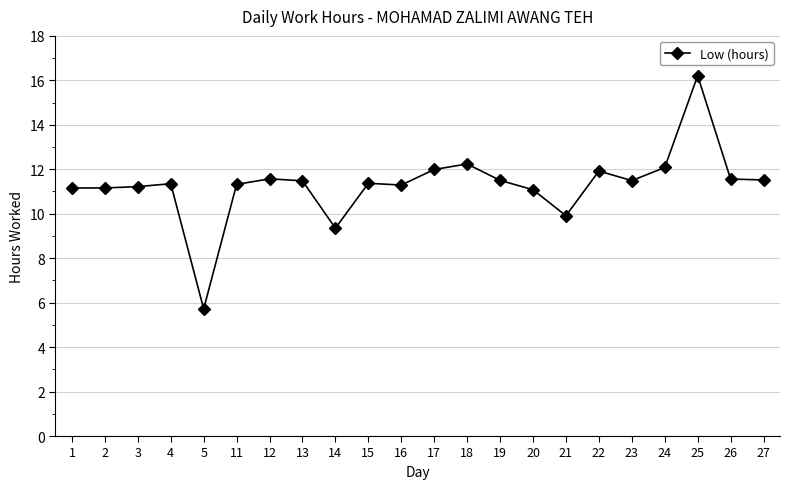

Is this an area chart (filled region under the line)?

No